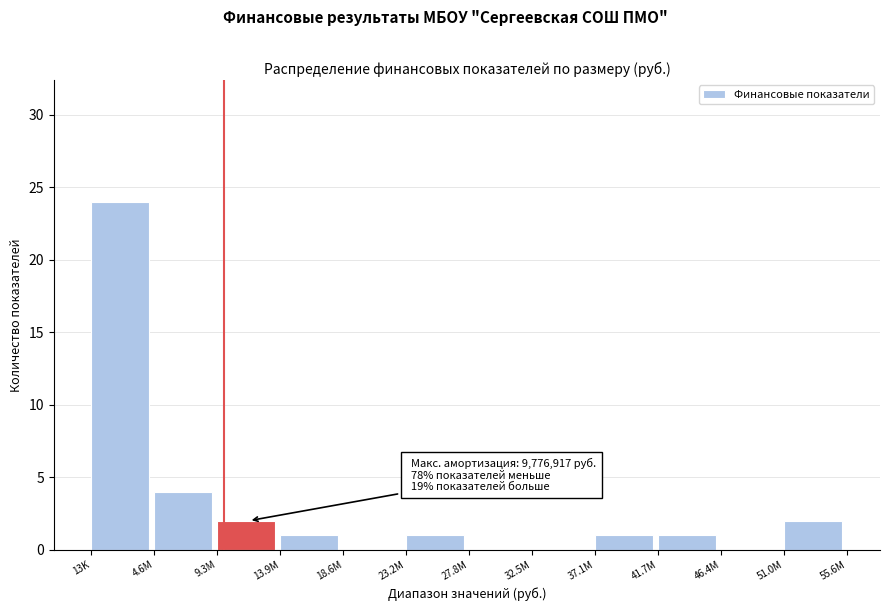

Reading left to right, list all the values displayed in this chart.

13K=24	4.6M=4	9.3M=2	13.9M=1	18.6M=0	23.2M=1	27.8M=0	32.5M=0	37.1M=1	41.7M=1	46.4M=0	51.0M=2